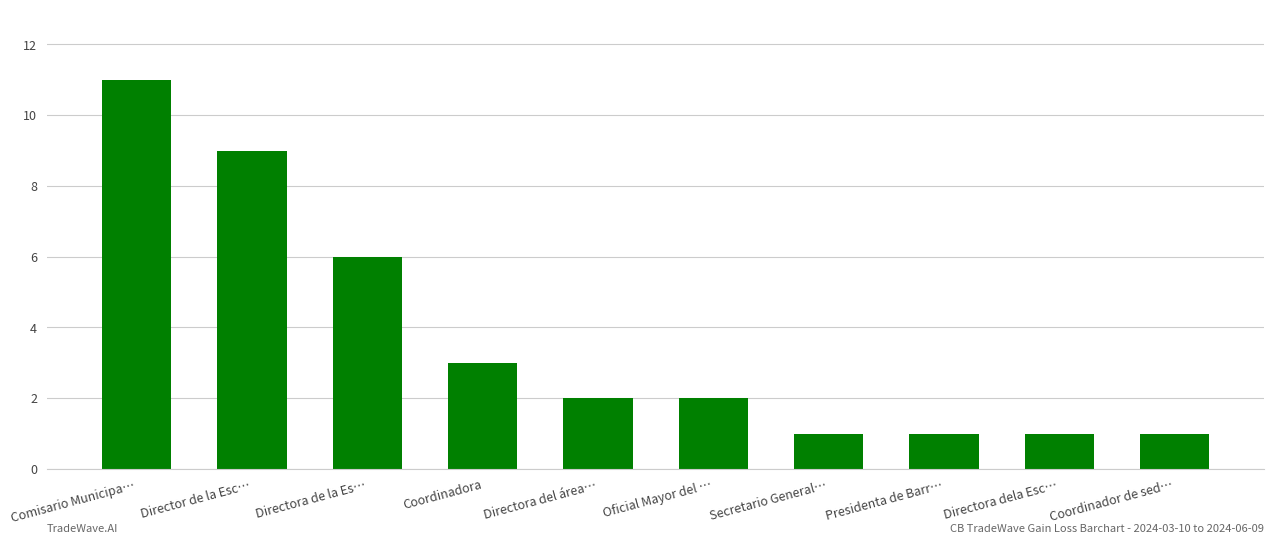

What is the label of the 1st bar from the right?

Coordinador de sed…